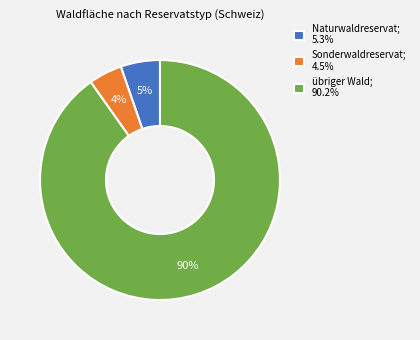

Is Sonderwaldreservat the majority of the pie?

No